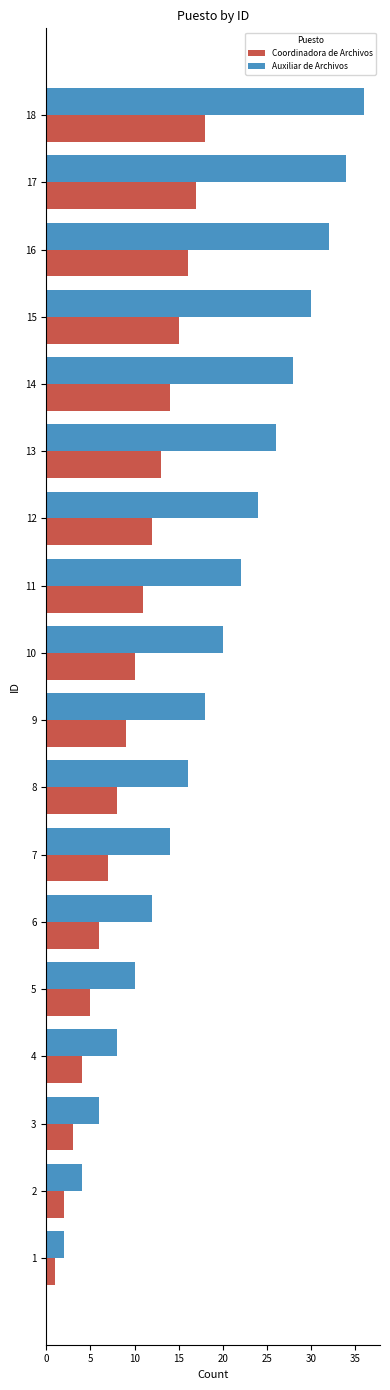

What is the highest value of the Auxiliar de Archivos series?

36